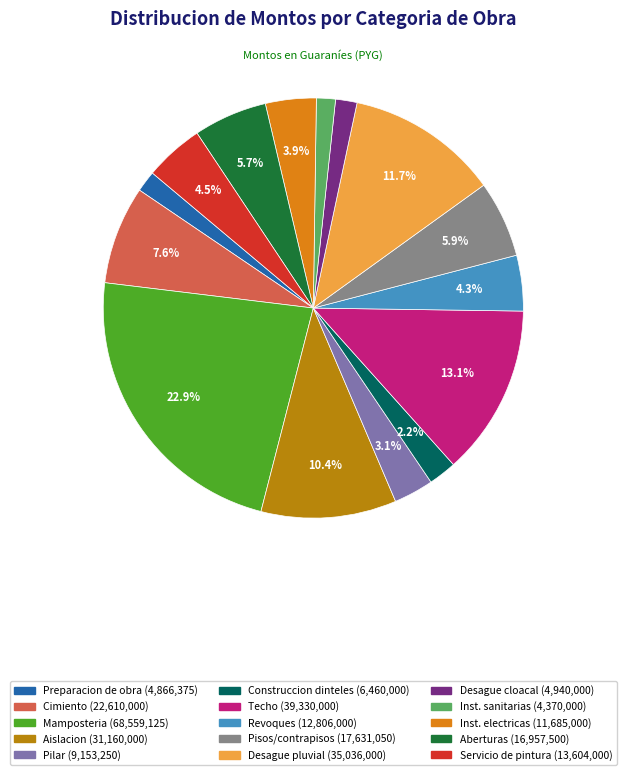

Does any single category account for the majority?

No